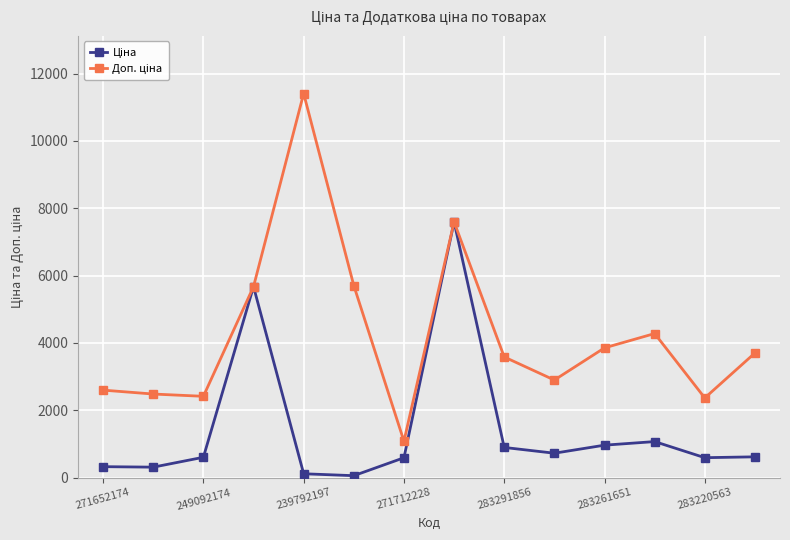

In Доп. ціна, how many points are lower than both neighbors (excluding endpoints)?

4